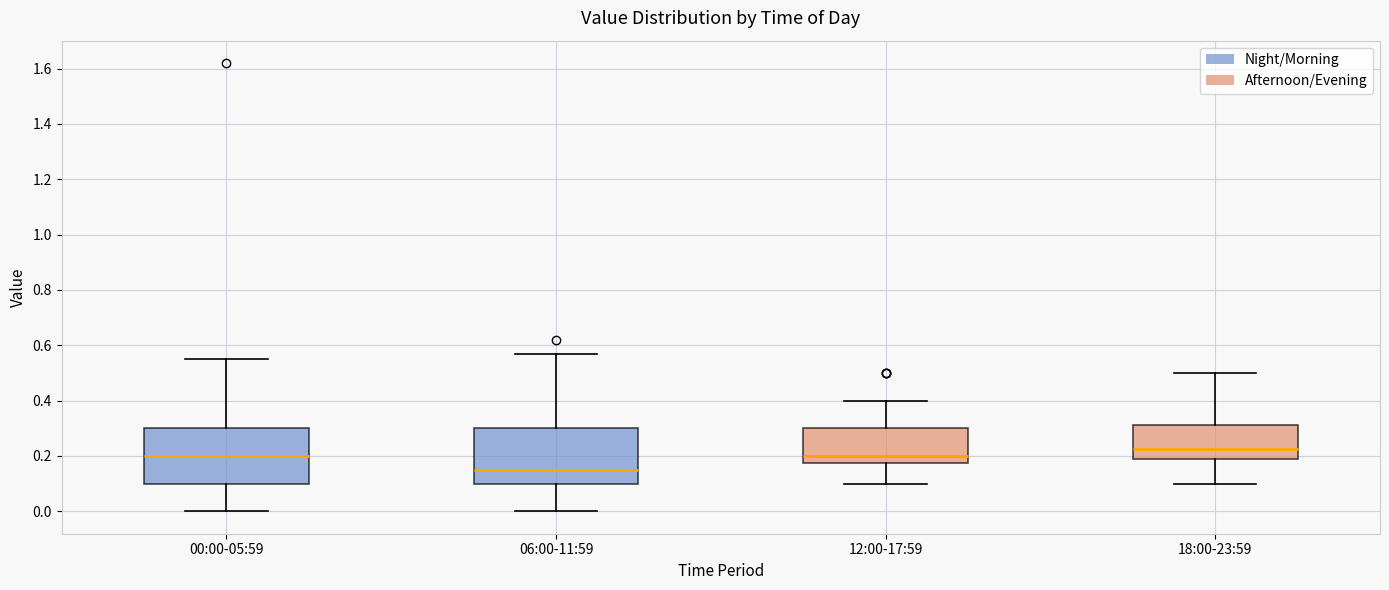

Reading left to right, transcribe this box plot: for each box, give where its median line is, the range the box spans, and where its two whiskers end, as read against the y-axis. The values are not printed on the chart, so give them approximately, as read against the axis.

00:00-05:59: median 0.20, box 0.10 to 0.30, whiskers 0.00 to 0.56
06:00-11:59: median 0.16, box 0.10 to 0.30, whiskers 0.00 to 0.58
12:00-17:59: median 0.20, box 0.18 to 0.30, whiskers 0.10 to 0.40
18:00-23:59: median 0.22, box 0.18 to 0.32, whiskers 0.10 to 0.50